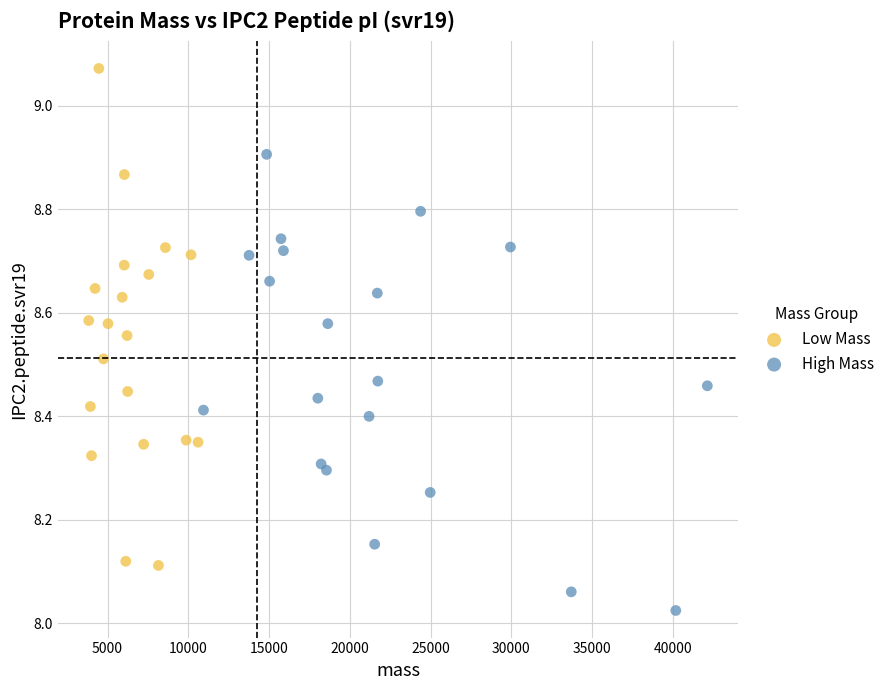

Which series contains the lowest Y value?

High Mass